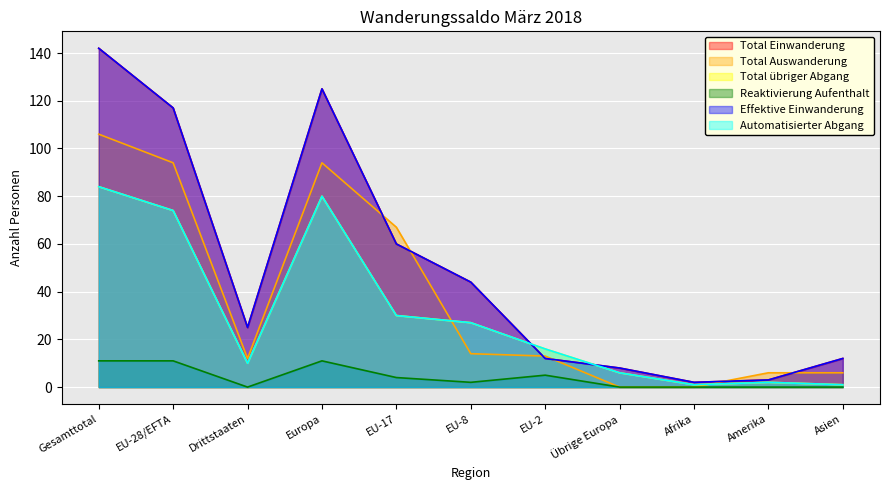

True or false: Total Auswanderung and Reaktivierung Aufenthalt intersect in this chart.

False